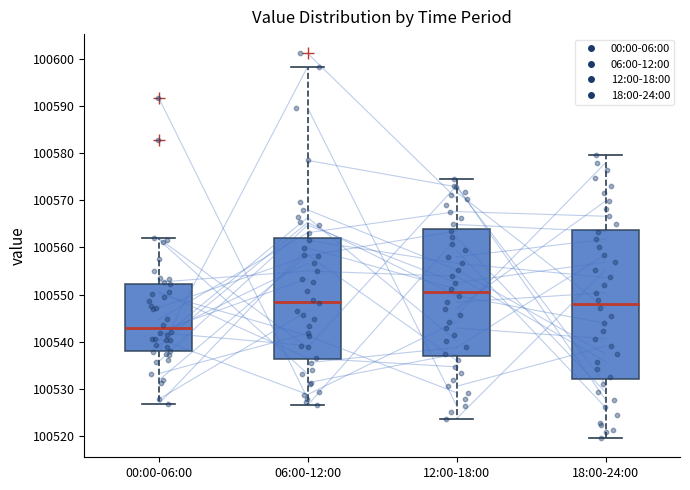

Which box is the tallest, from its lower edge to its upper edge?

18:00-24:00